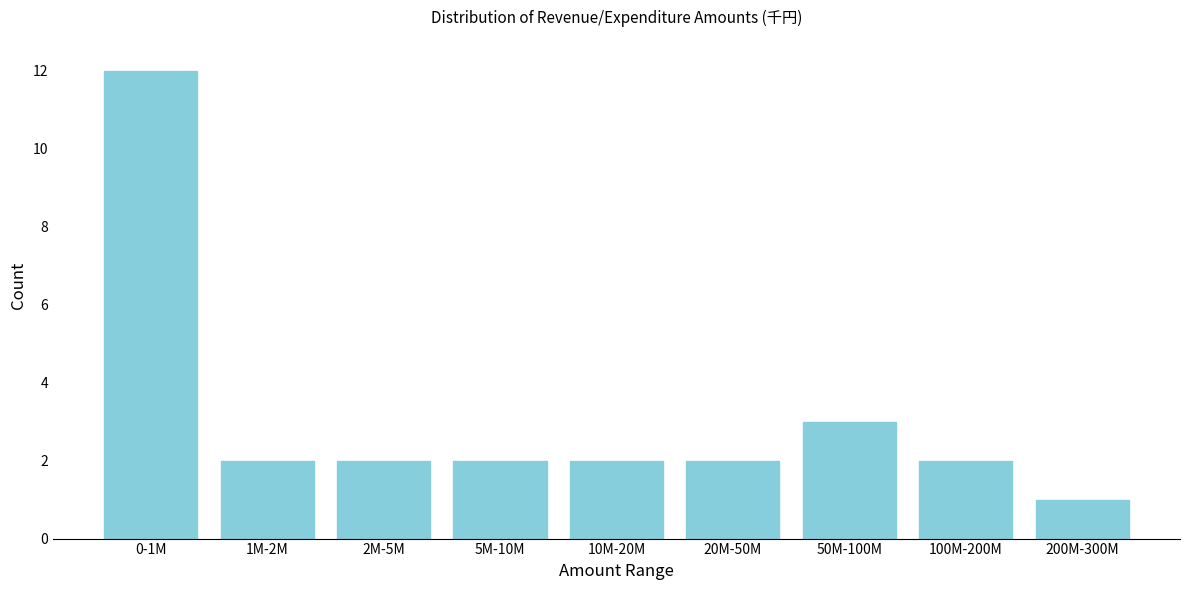

Reading left to right, list all the values displayed in this chart.

0-1M=12	1M-2M=2	2M-5M=2	5M-10M=2	10M-20M=2	20M-50M=2	50M-100M=3	100M-200M=2	200M-300M=1